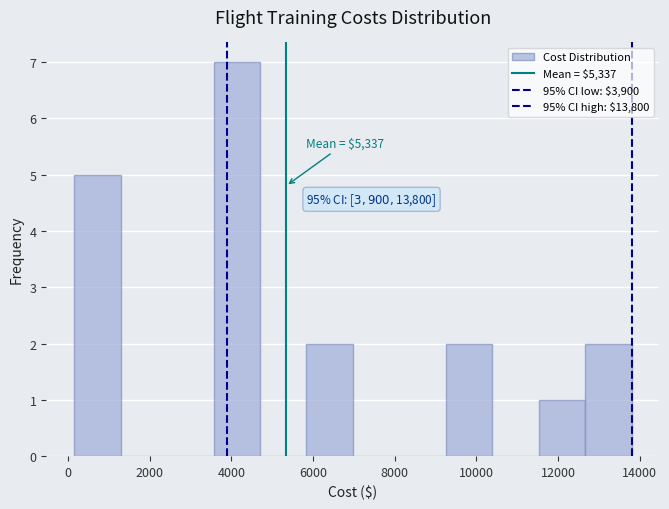

Over which range of the x-axis is the bar tallest?

3600 to 4800